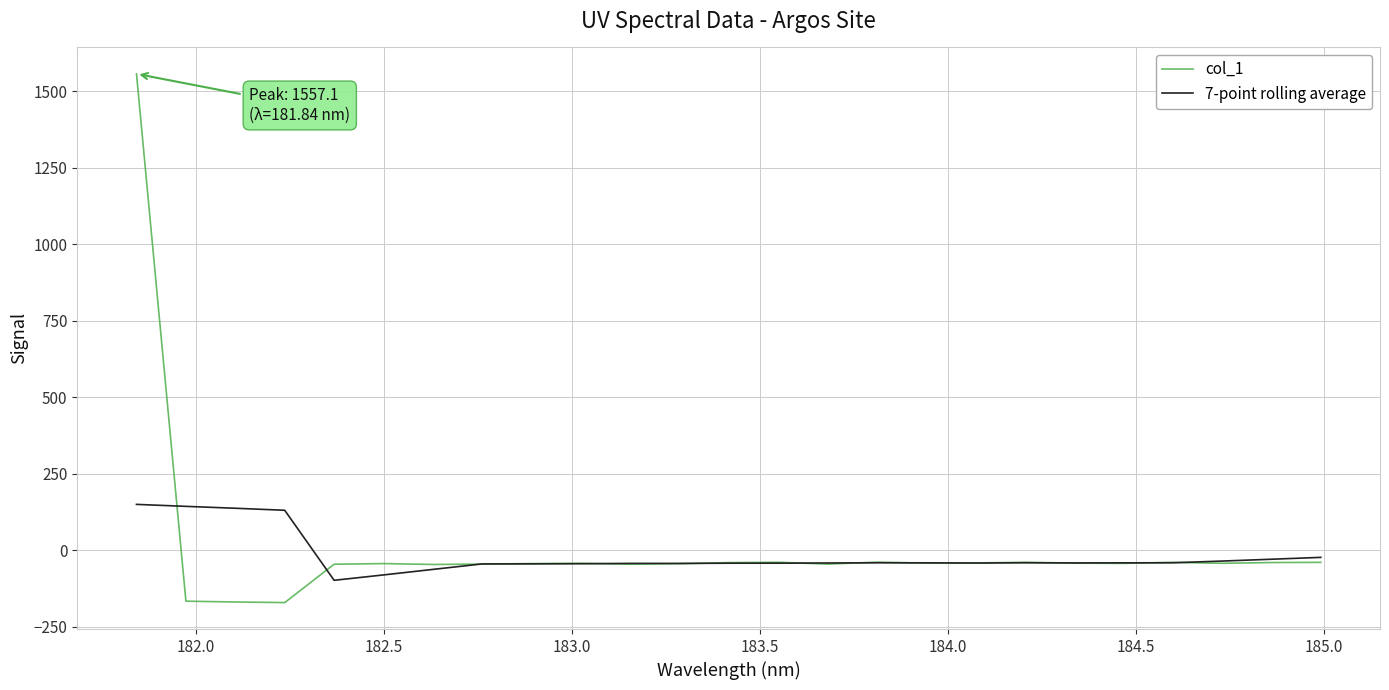

Which series has the largest range (max minus min)?

col_1